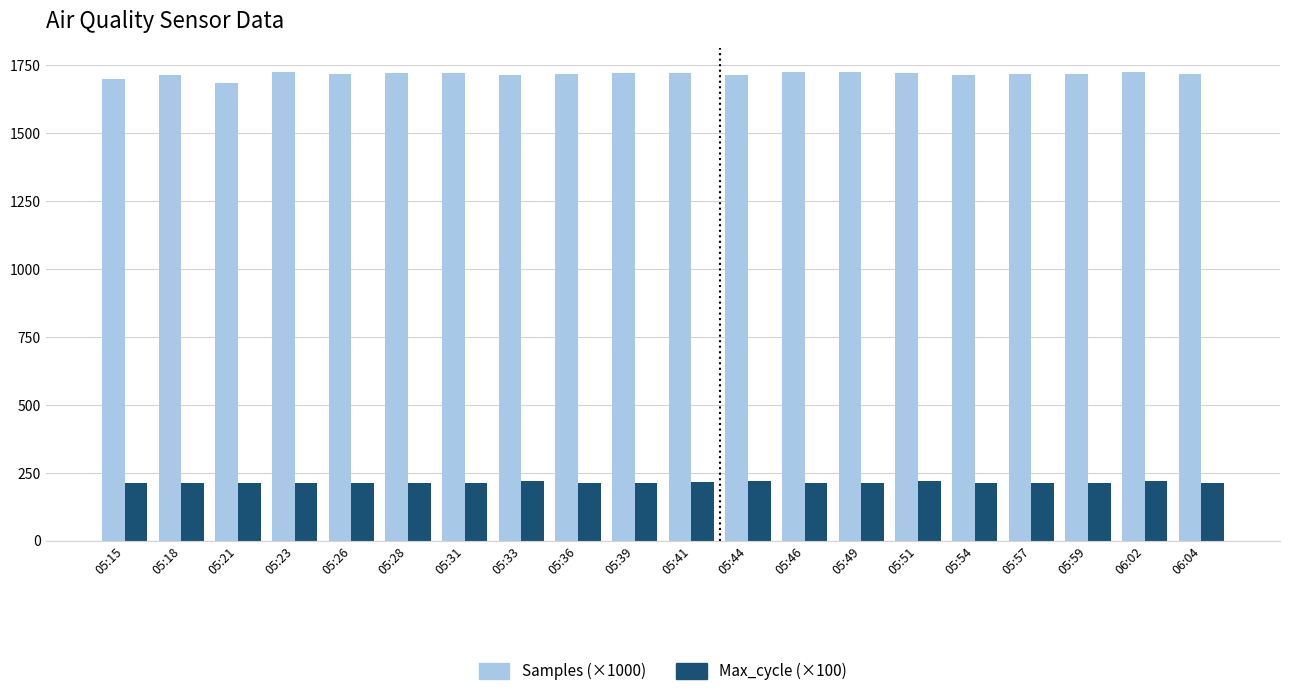

How many bars are there in total?

40